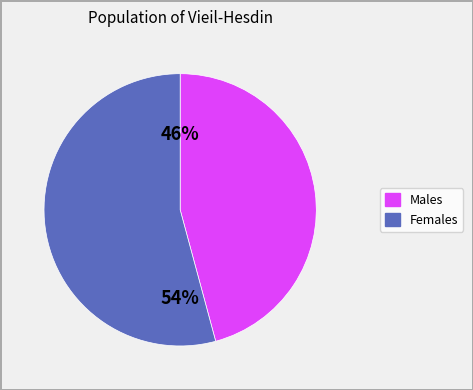

Does any single category account for the majority?

Yes